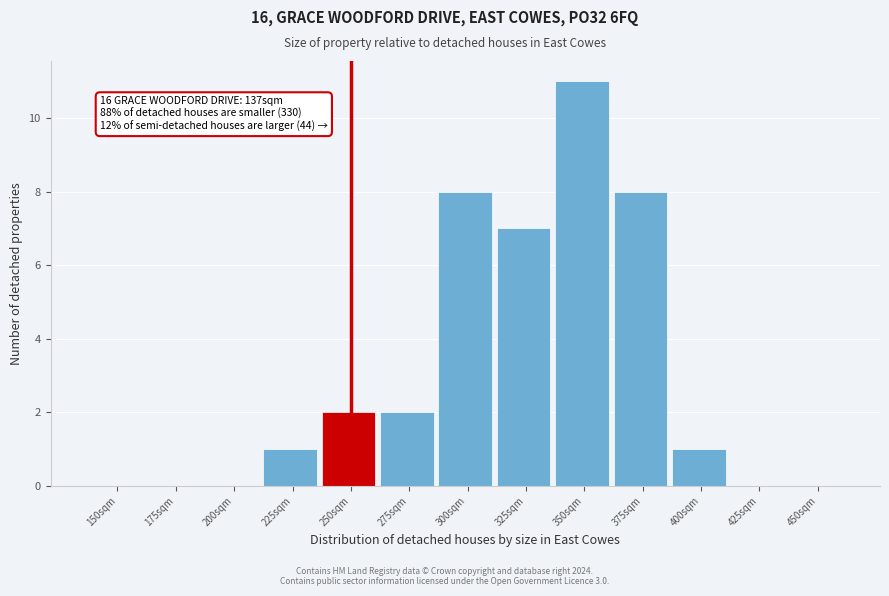

Reading left to right, list all the values displayed in this chart.

150sqm=0	175sqm=0	200sqm=0	225sqm=1	250sqm=2	275sqm=2	300sqm=8	325sqm=7	350sqm=11	375sqm=8	400sqm=1	425sqm=0	450sqm=0